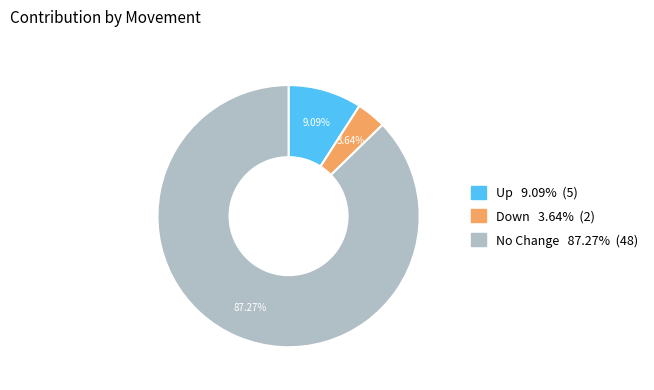

How many slices are in this pie chart?

3